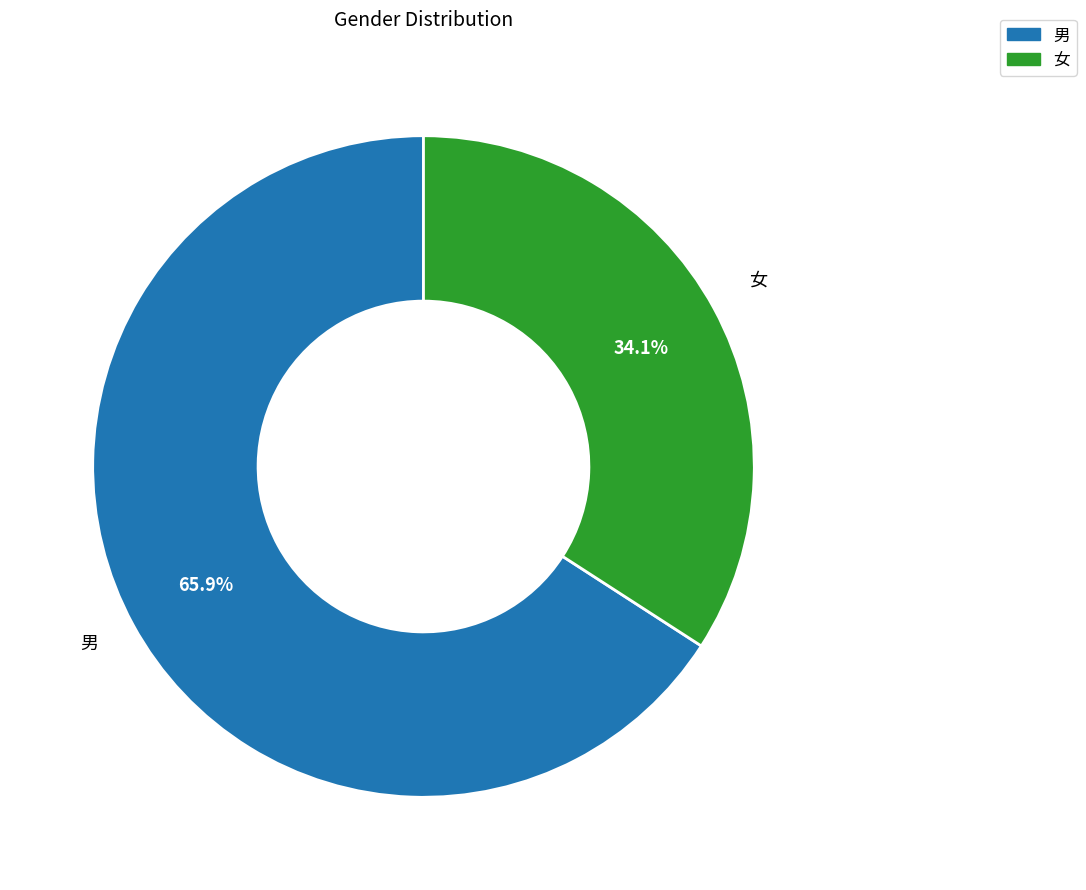

How many segments does this pie chart have?

2